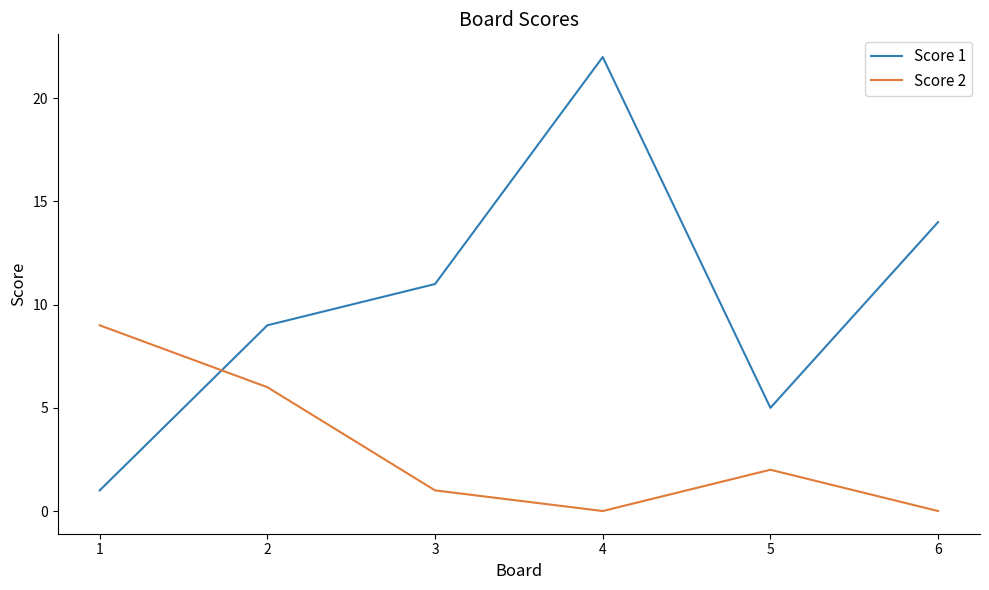

How many series are shown in this chart?

2